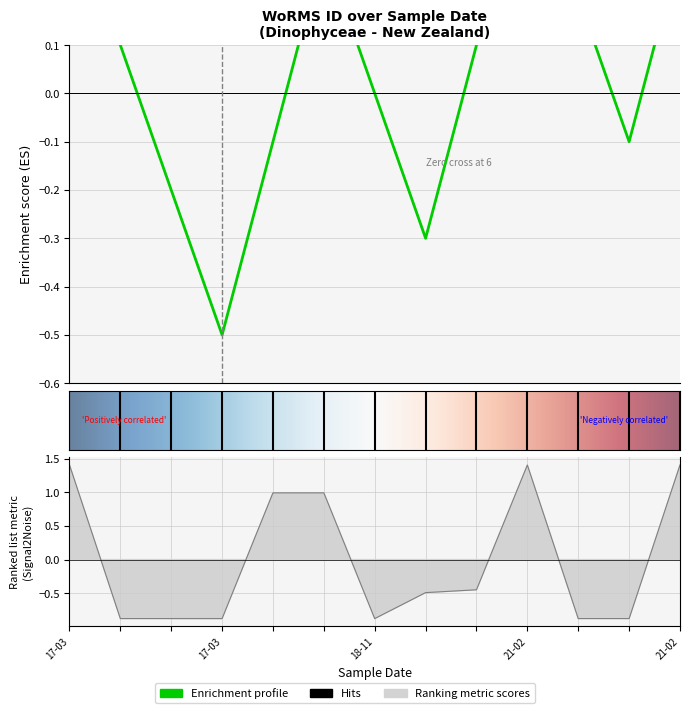

What is the change in value from 2017-03-27 to 2021-02-06?

+2.3